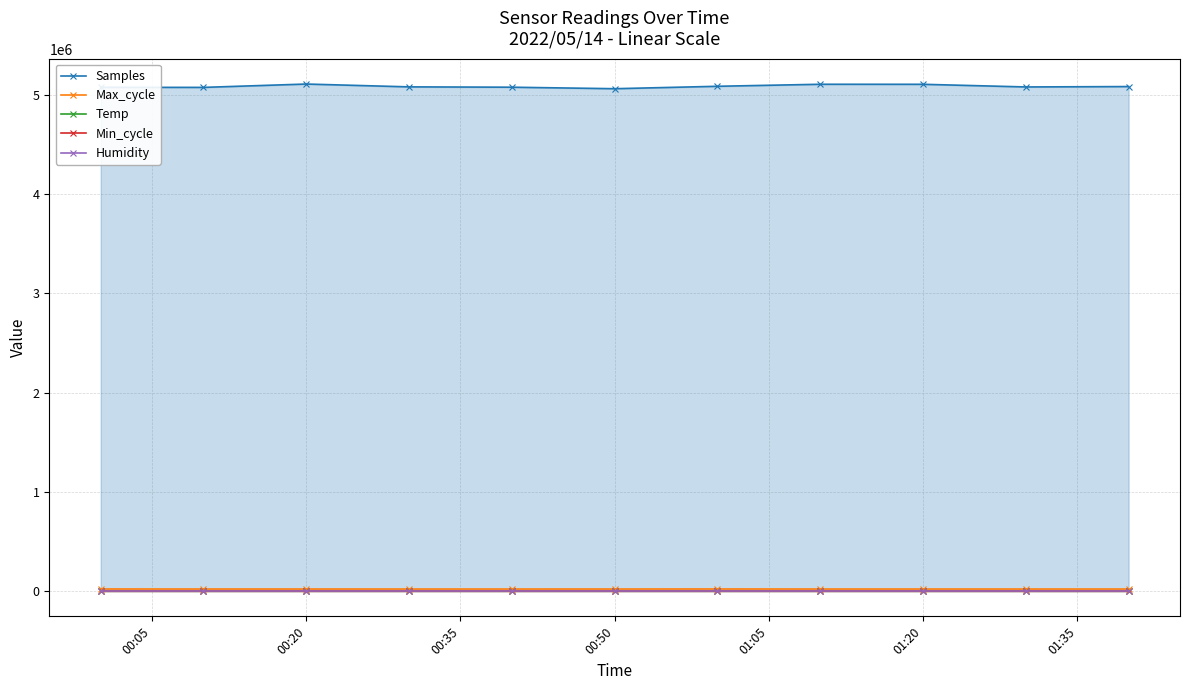

True or false: Humidity has more than 2 interior local peaks.

False